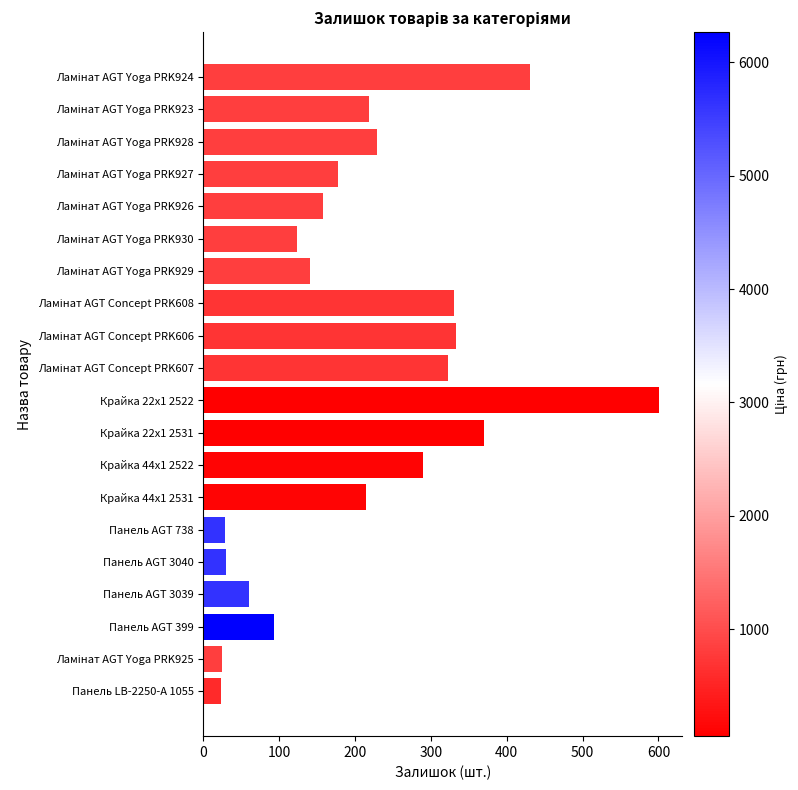

What is the difference between the second highest and minimum values?

407